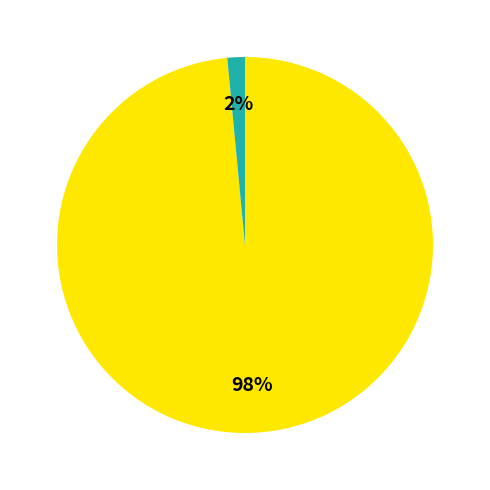

Count the number of slices in the pie.

2